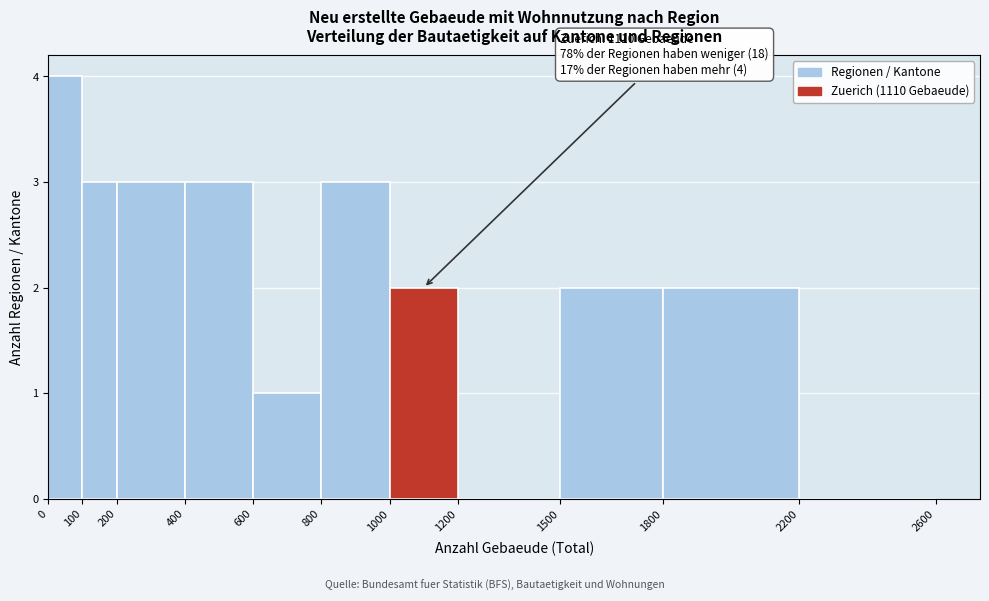

Over which range of the x-axis is the bar tallest?

0 to 100